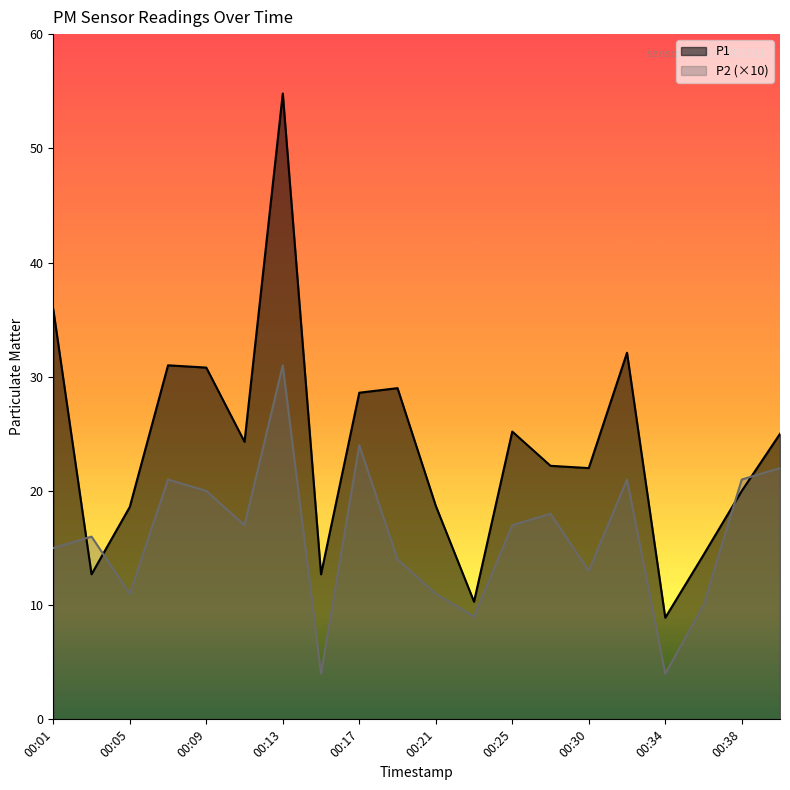

Rank the series by their maximum value, from lowest to highest.

P2 (×10), P1